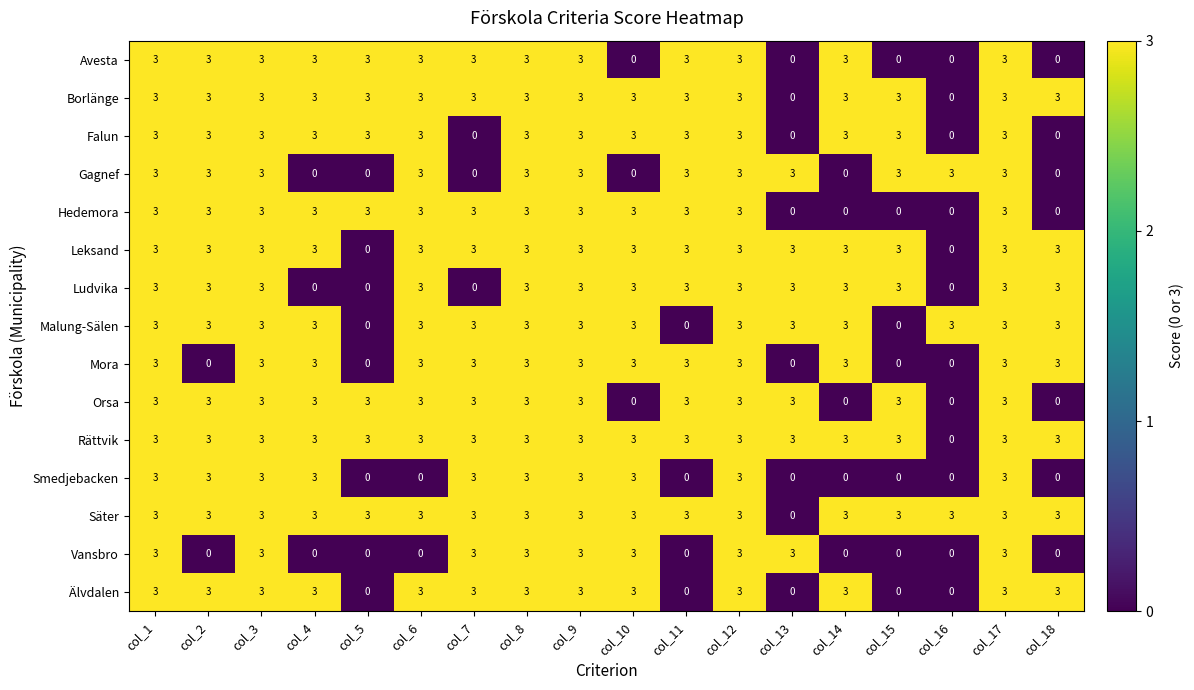

Count the number of categories in the chart.

18